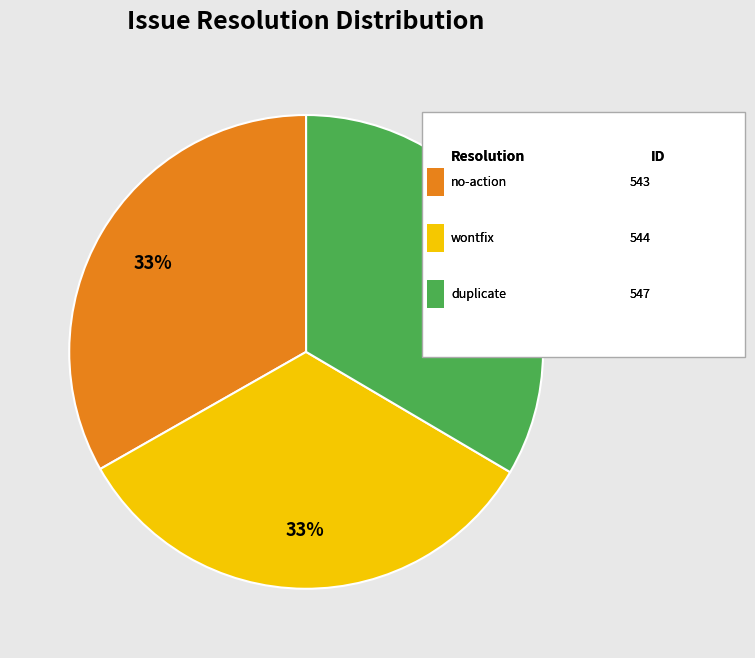

To the nearest percent, what is the average slice percentage?

33%